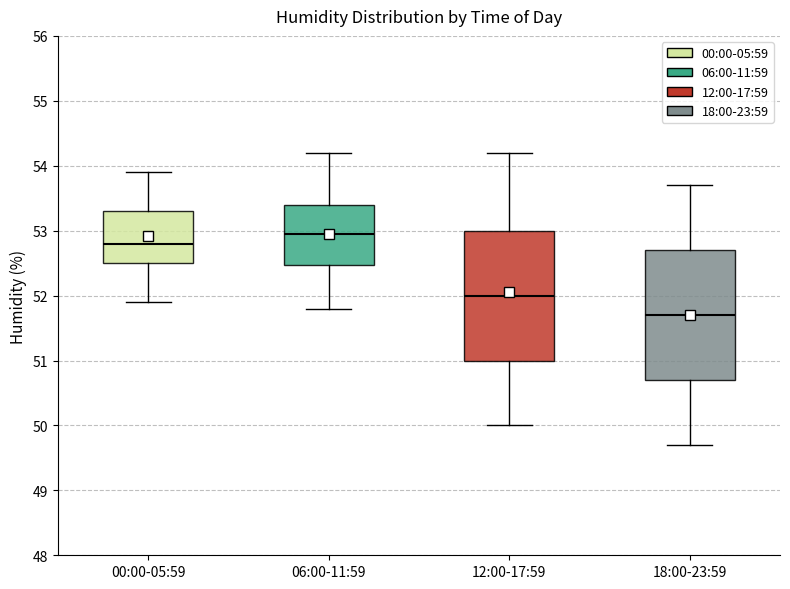

Which box's median line is the lowest?

18:00-23:59